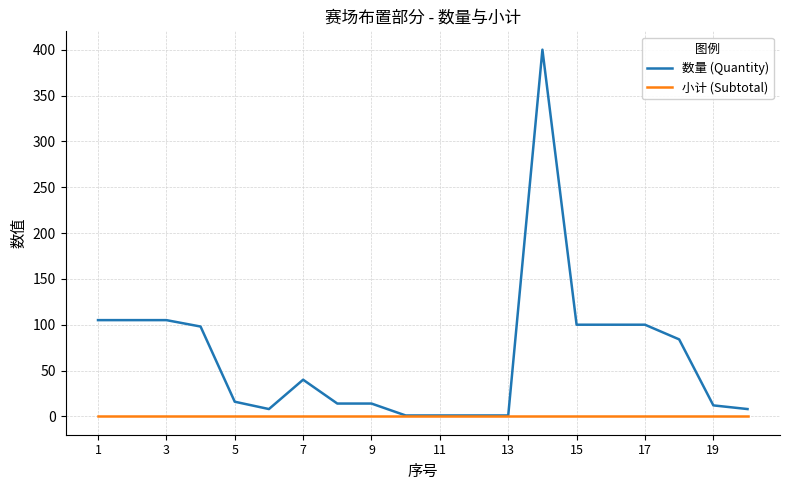

List the series in order of their overall mean, highest first.

数量 (Quantity), 小计 (Subtotal)